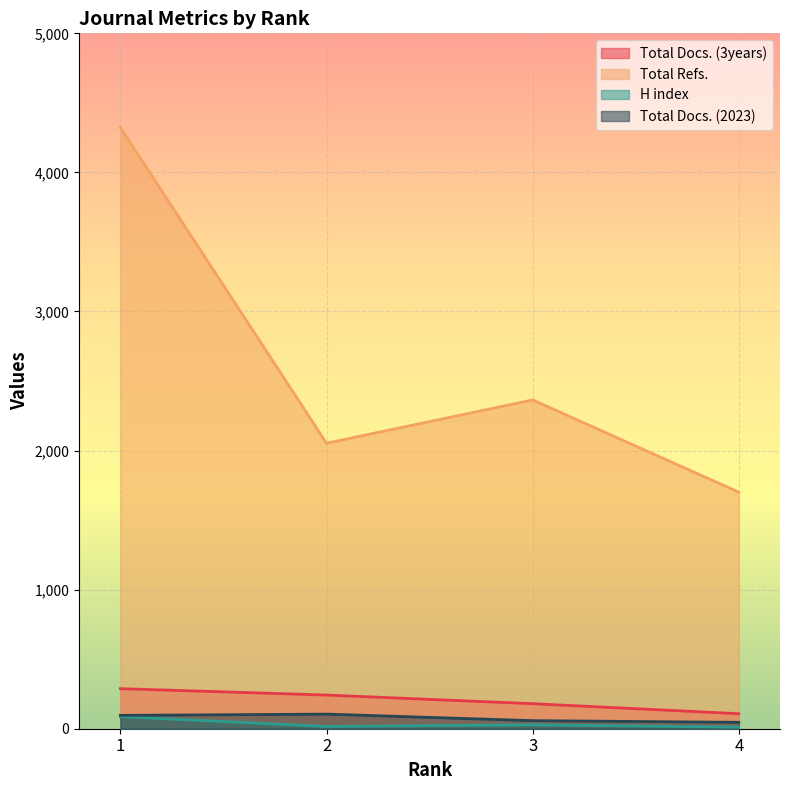

Rank the categories by H index value from highest to lowest.

1, 3, 2, 4